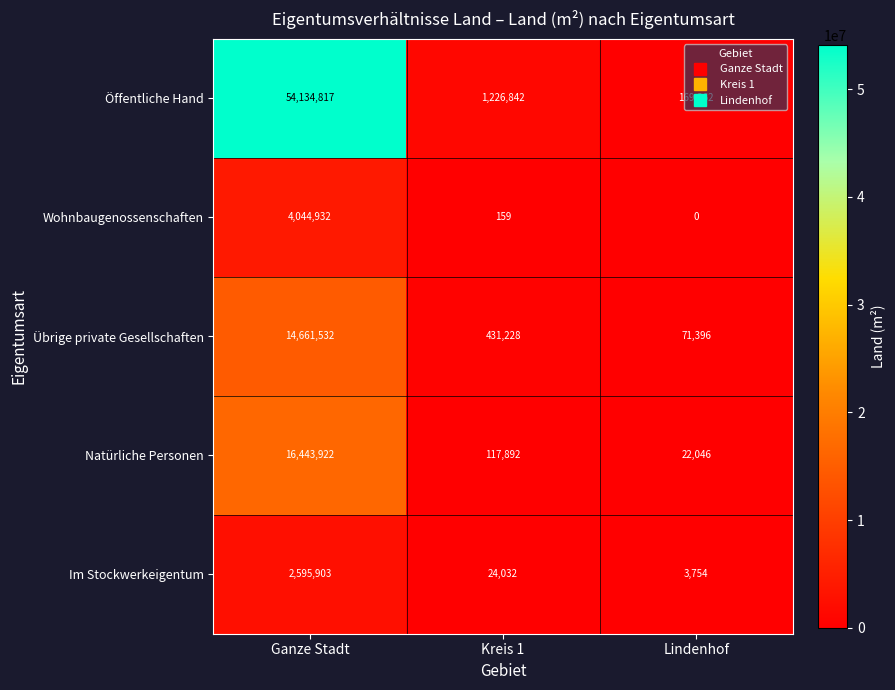

What is the sum of the Im Stockwerkeigentum values at Ganze Stadt and Kreis 1?

2619935